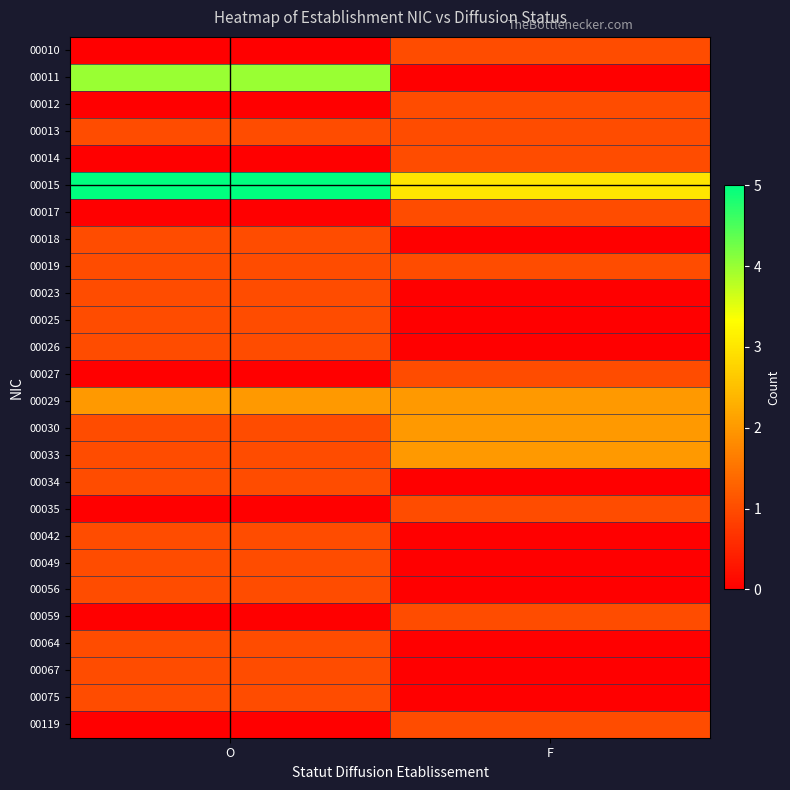

List the series in order of their peak value, highest first.

00015, 00011, 00029, 00030, 00033, 00010, 00012, 00013, 00014, 00017, 00018, 00019, 00023, 00025, 00026, 00027, 00034, 00035, 00042, 00049, 00056, 00059, 00064, 00067, 00075, 00119